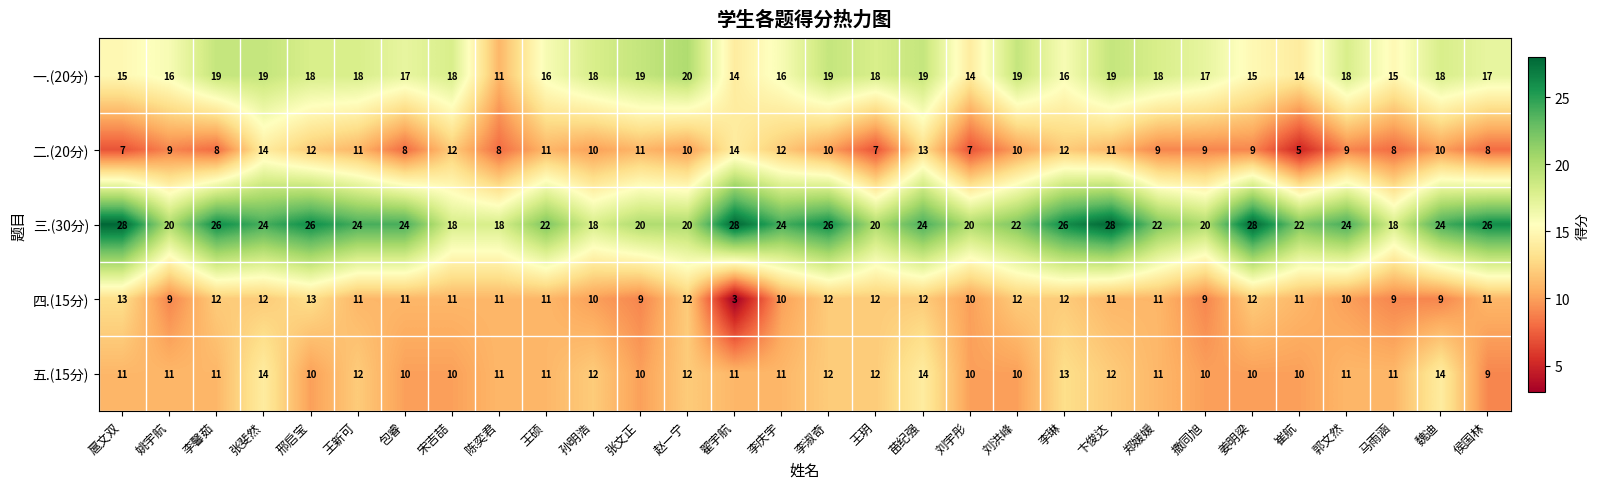

Rank the series at 魏迪 from lowest to highest value.

四.(15分), 二.(20分), 五.(15分), 一.(20分), 三.(30分)